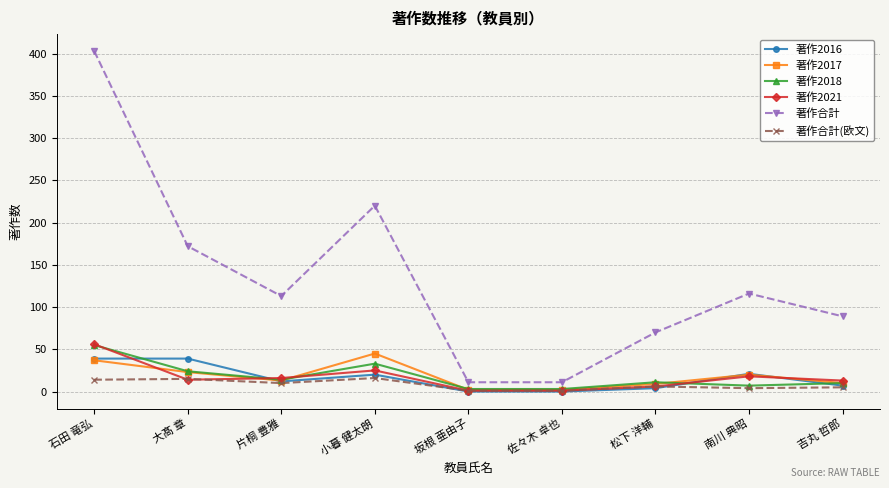

What is the label of the 3rd point from the left?

片桐 豊雅